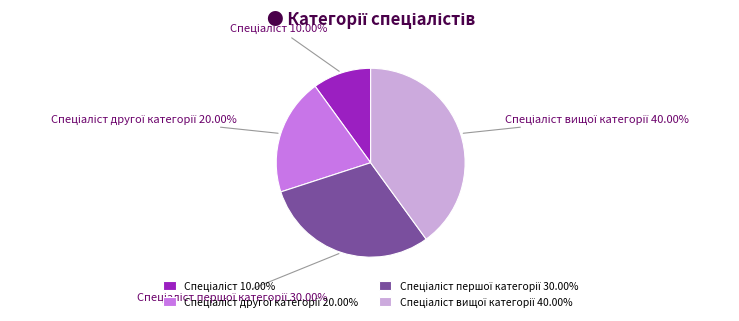

Is there any slice that represents more than half of the pie?

No